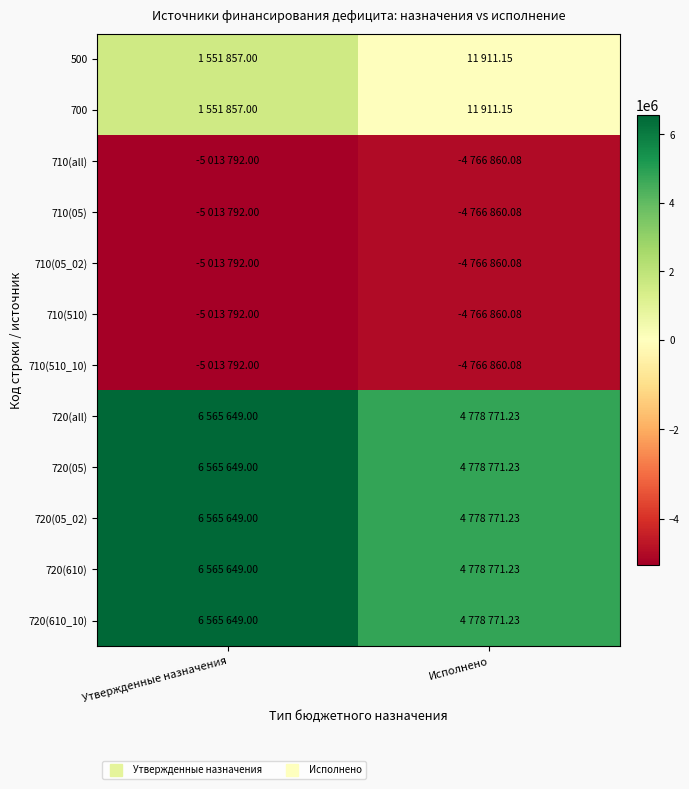

What is the total value across all series at Утвержденные назначения?

10862999.0